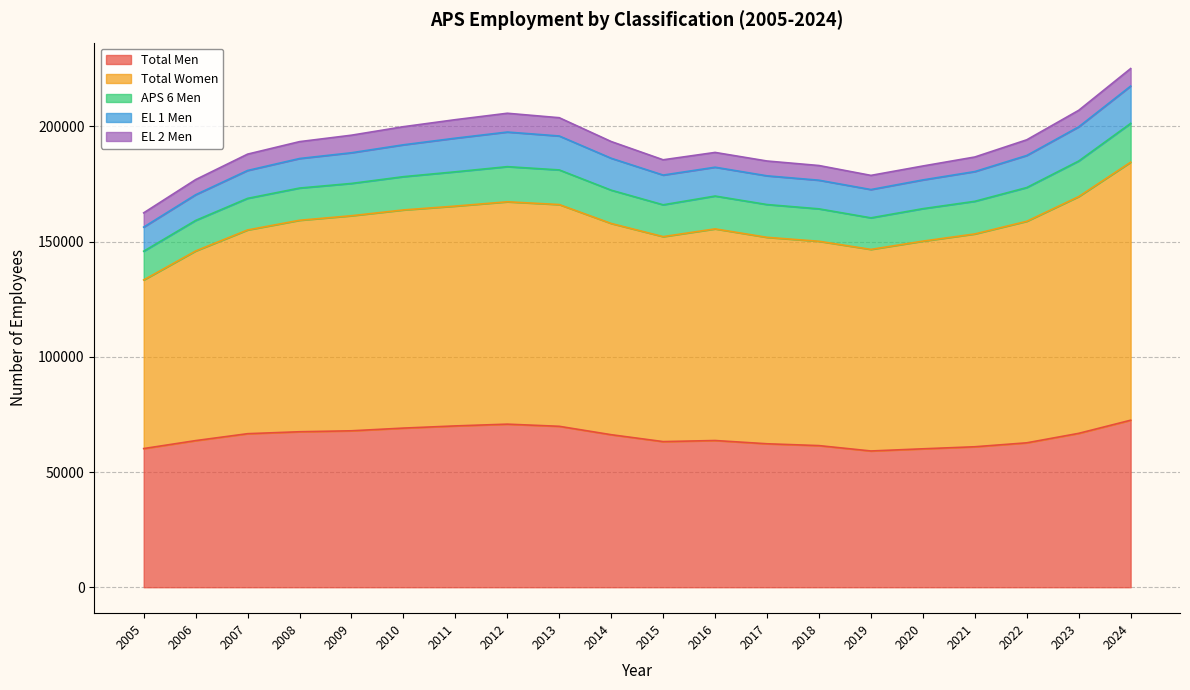

What is the sum of the Total Women values at 2022 and 2010?

190817